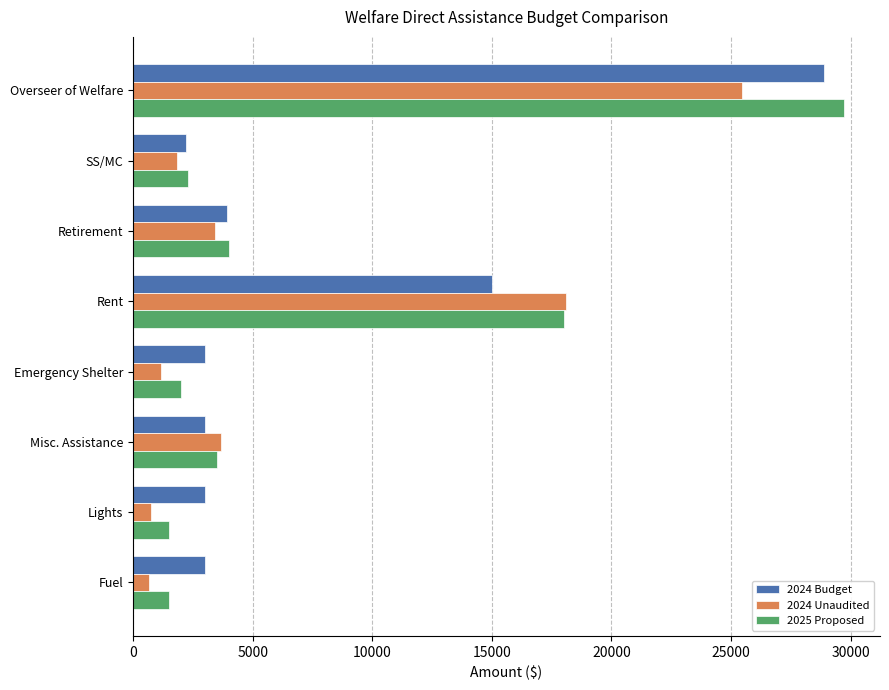

How many data points in 2024 Unaudited are less than 3420?

4